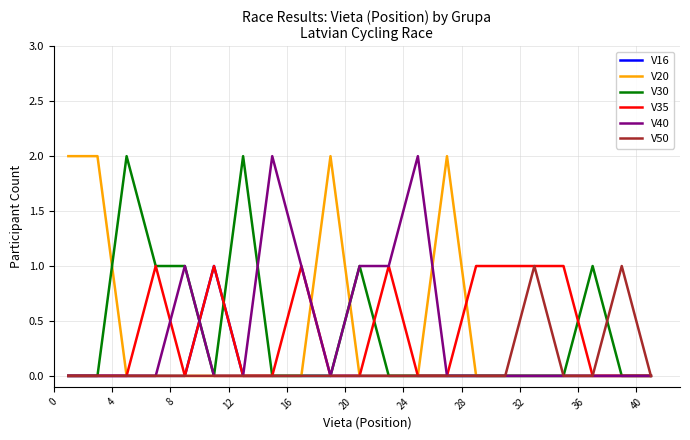

Count the V30 values in the range 0 to 1.

19